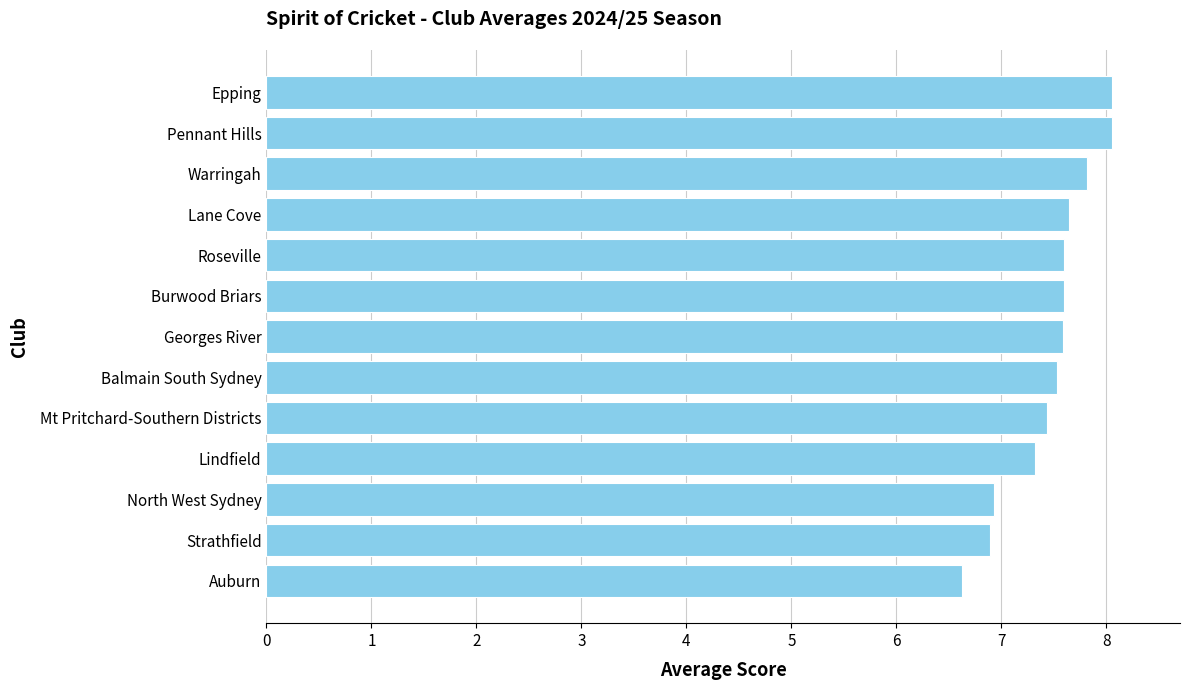

Reading top to bottom, list all the values displayed in this chart.

8.1	8.1	7.8	7.6	7.6	7.6	7.6	7.5	7.4	7.3	6.9	6.9	6.6